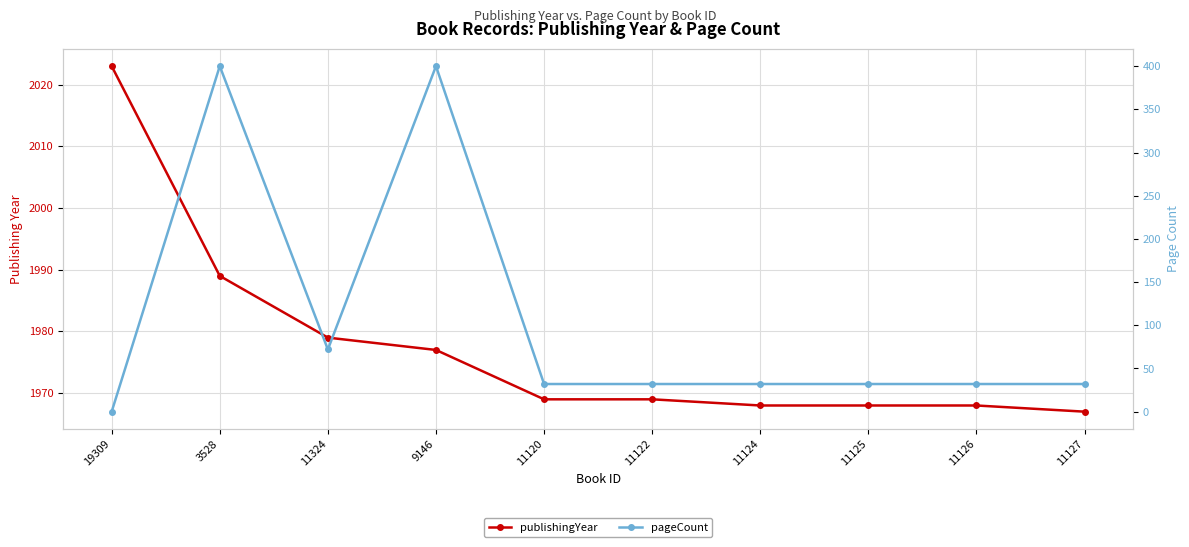

At how many categories does at least one series exceed 699?

10